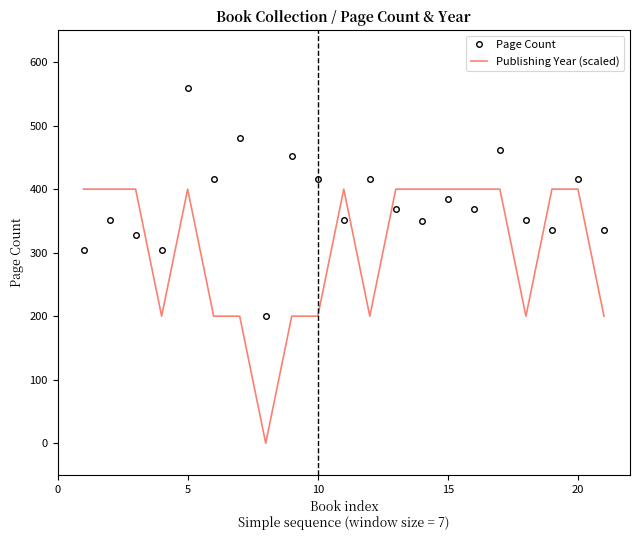

Rank the series by their average value, from lowest to highest.

Publishing Year (scaled), Page Count